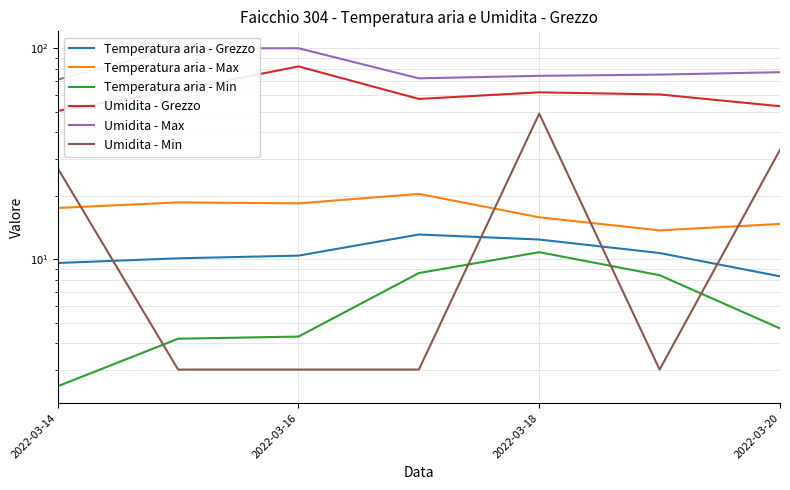

What is the value of the Umidita - Grezzo point at the 5th from the left?

61.8